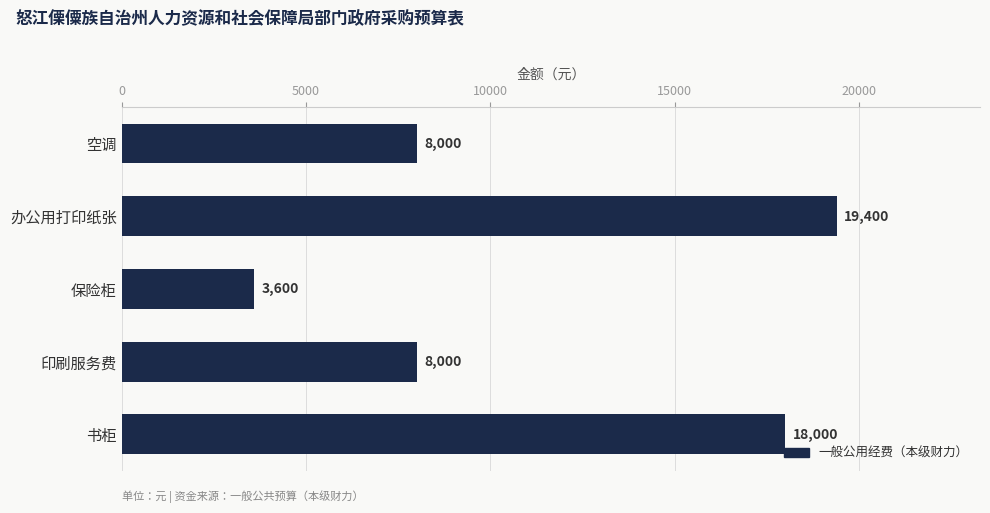

What is the label of the 2nd bar from the bottom?

印刷服务费